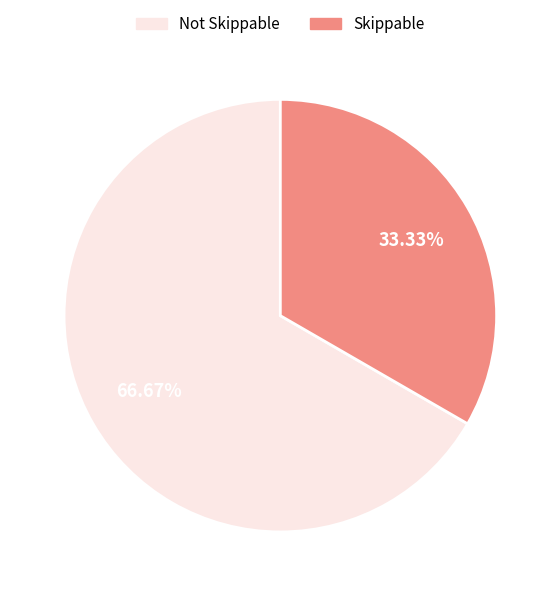

Is there a majority slice in this chart?

Yes